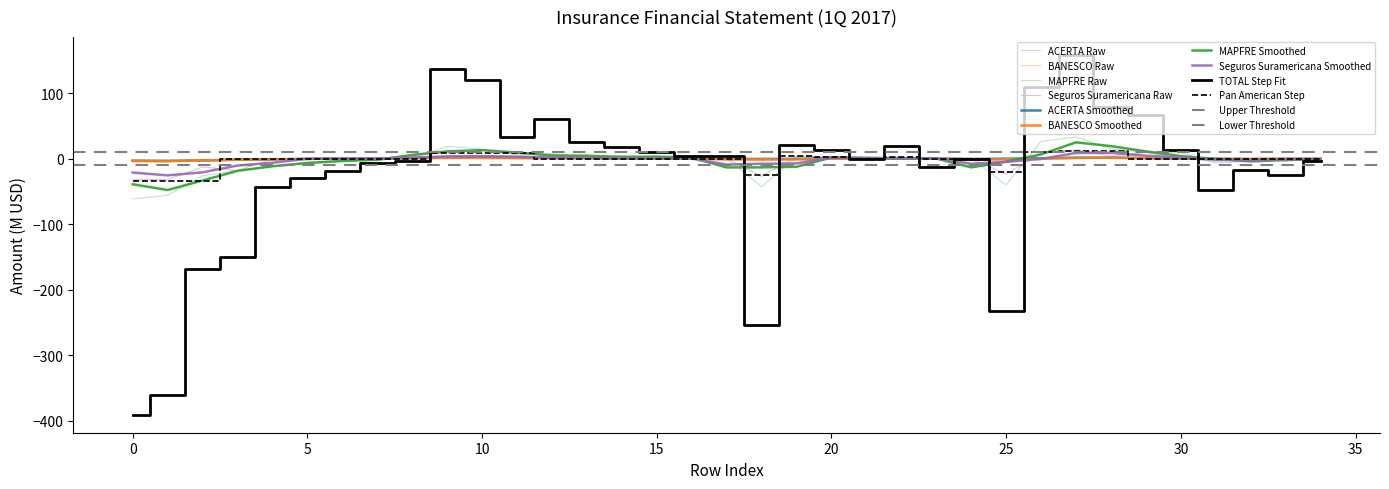

How many values in MAPFRE are below zero?

14